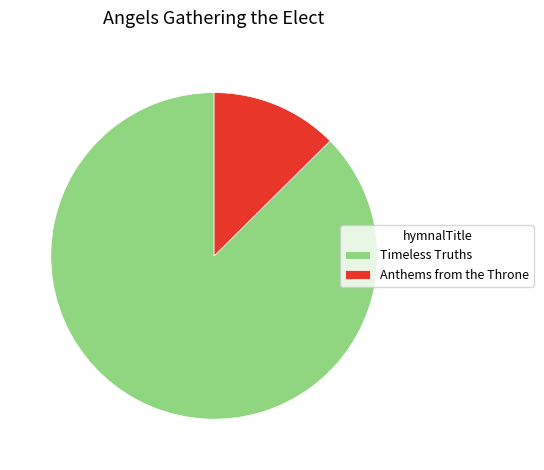

What is the smallest slice in the pie chart?

Anthems from the Throne